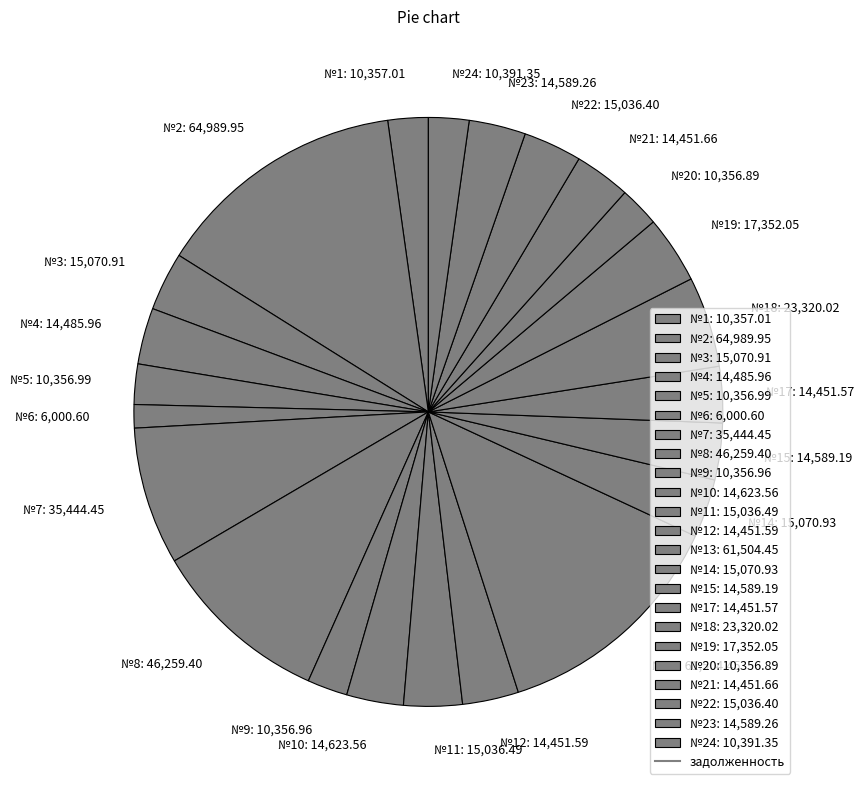

Do №21: 14,451.66 and №5: 10,356.99 together represent more than half of the pie?

No